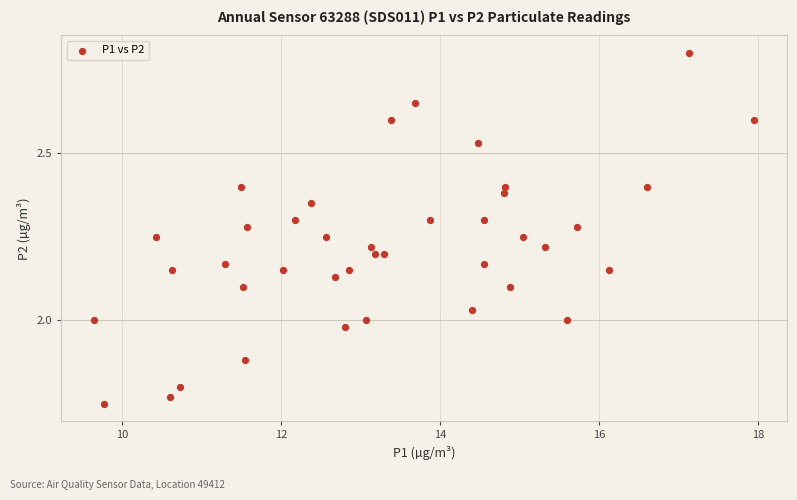

What is the range of X values (max minus min)?

8.3